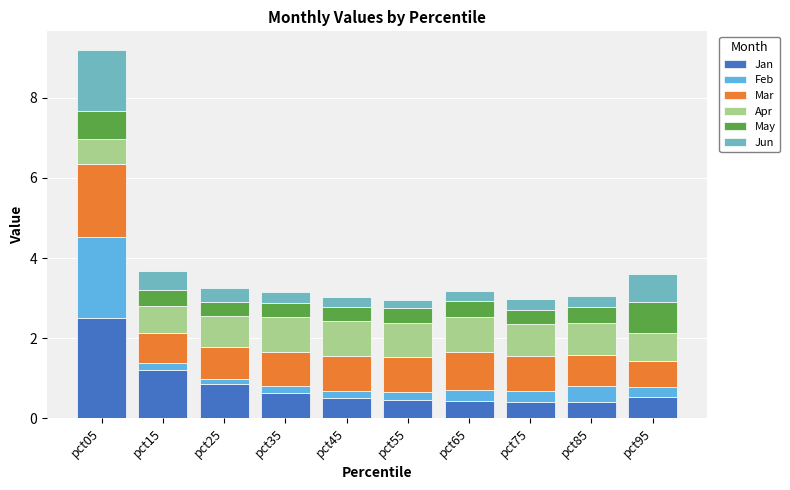

What is the highest value of the Jan series?

2.5